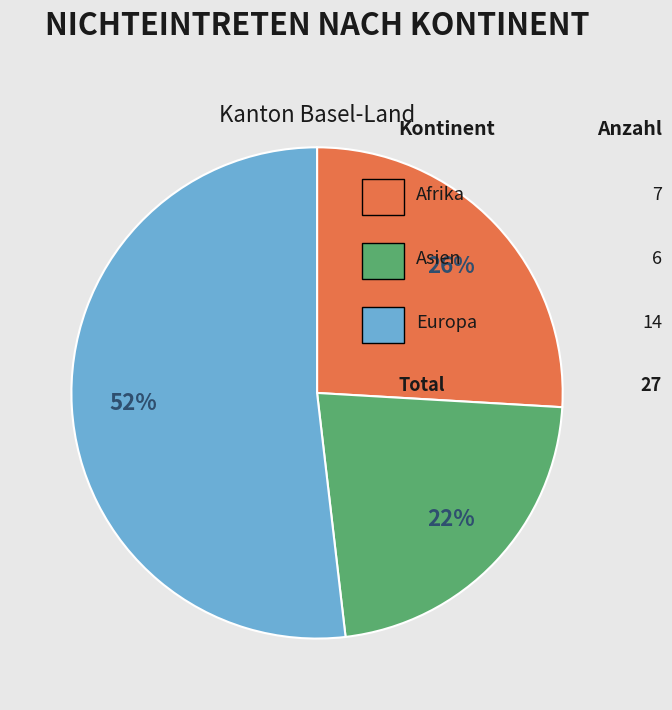

Is there a majority slice in this chart?

Yes